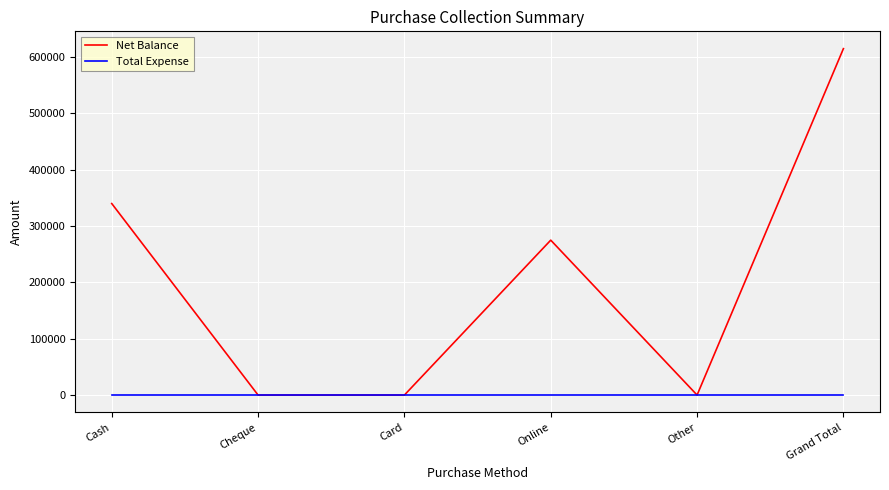

List the series in order of their peak value, highest first.

Net Balance, Total Expense